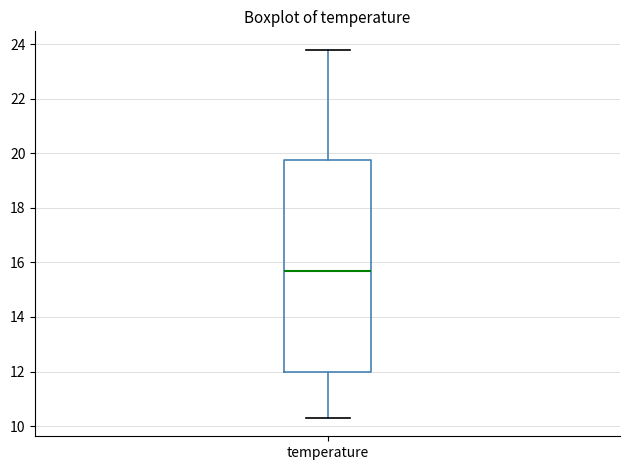

Read this box plot against the y-axis: the position of the median line, the range covered by the box, and the ends of both whiskers. The values are not printed on the chart, so give them approximately, as read against the axis.

median 15.8, box 12.0 to 19.8, whiskers 10.4 to 23.8